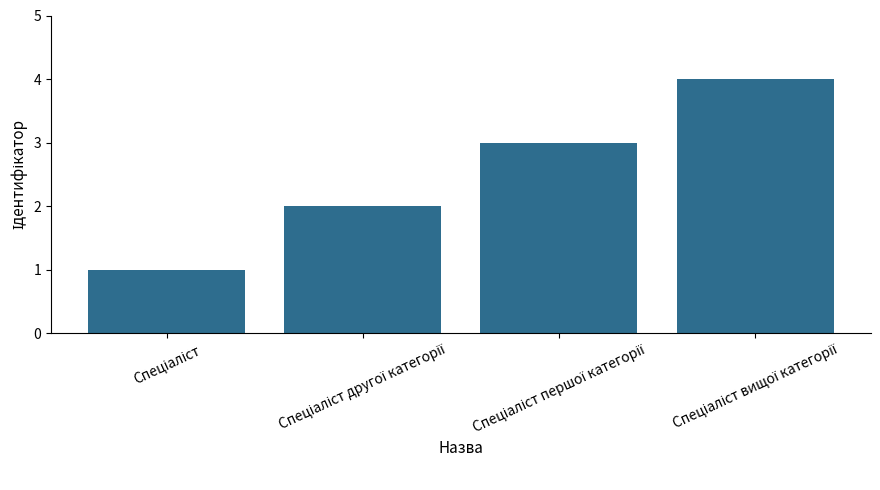

What is the sum of all values?

10